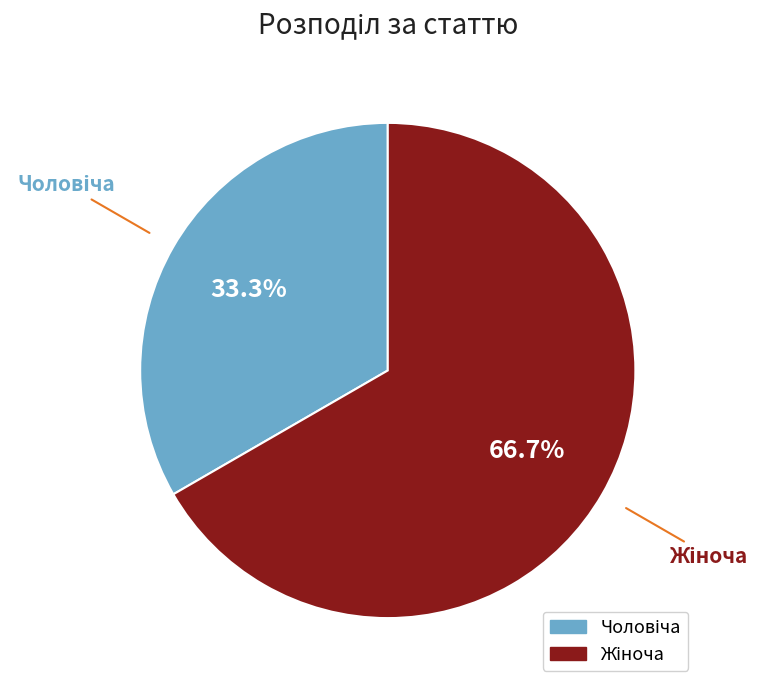

Is there any slice that represents more than half of the pie?

Yes